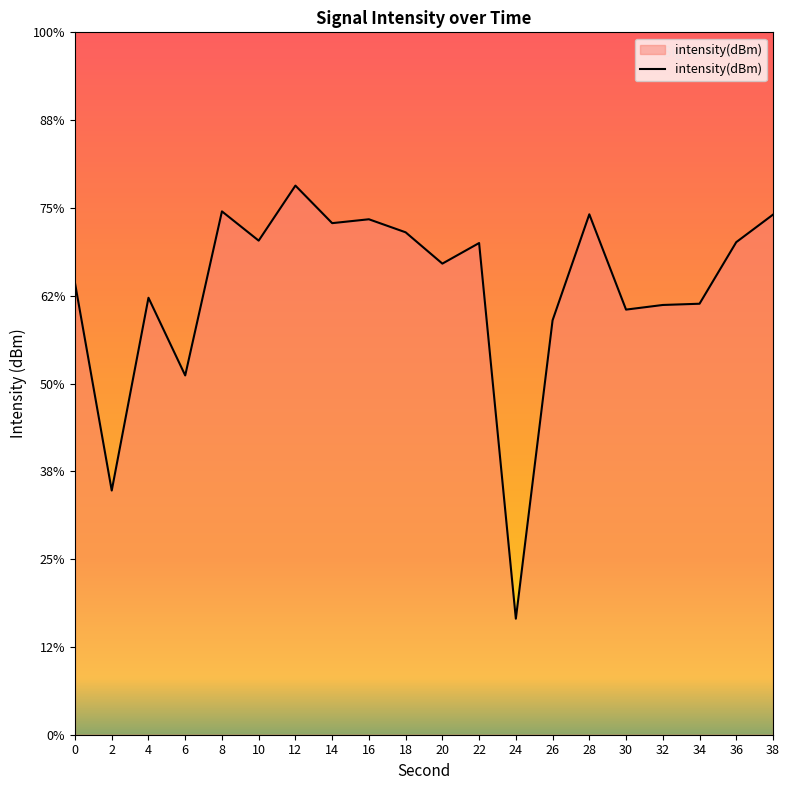

Where is the data nearest to the value -126?

6